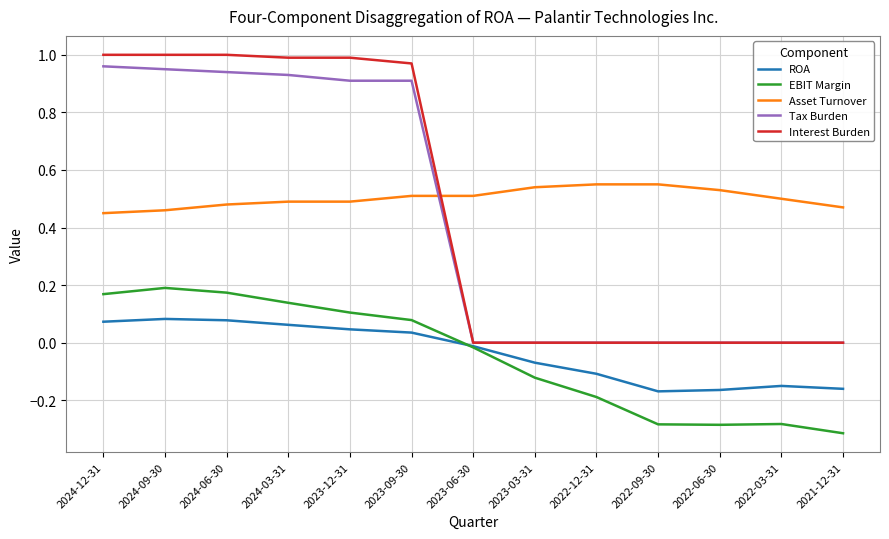

Rank the series by their maximum value, from lowest to highest.

ROA, EBIT Margin, Asset Turnover, Tax Burden, Interest Burden